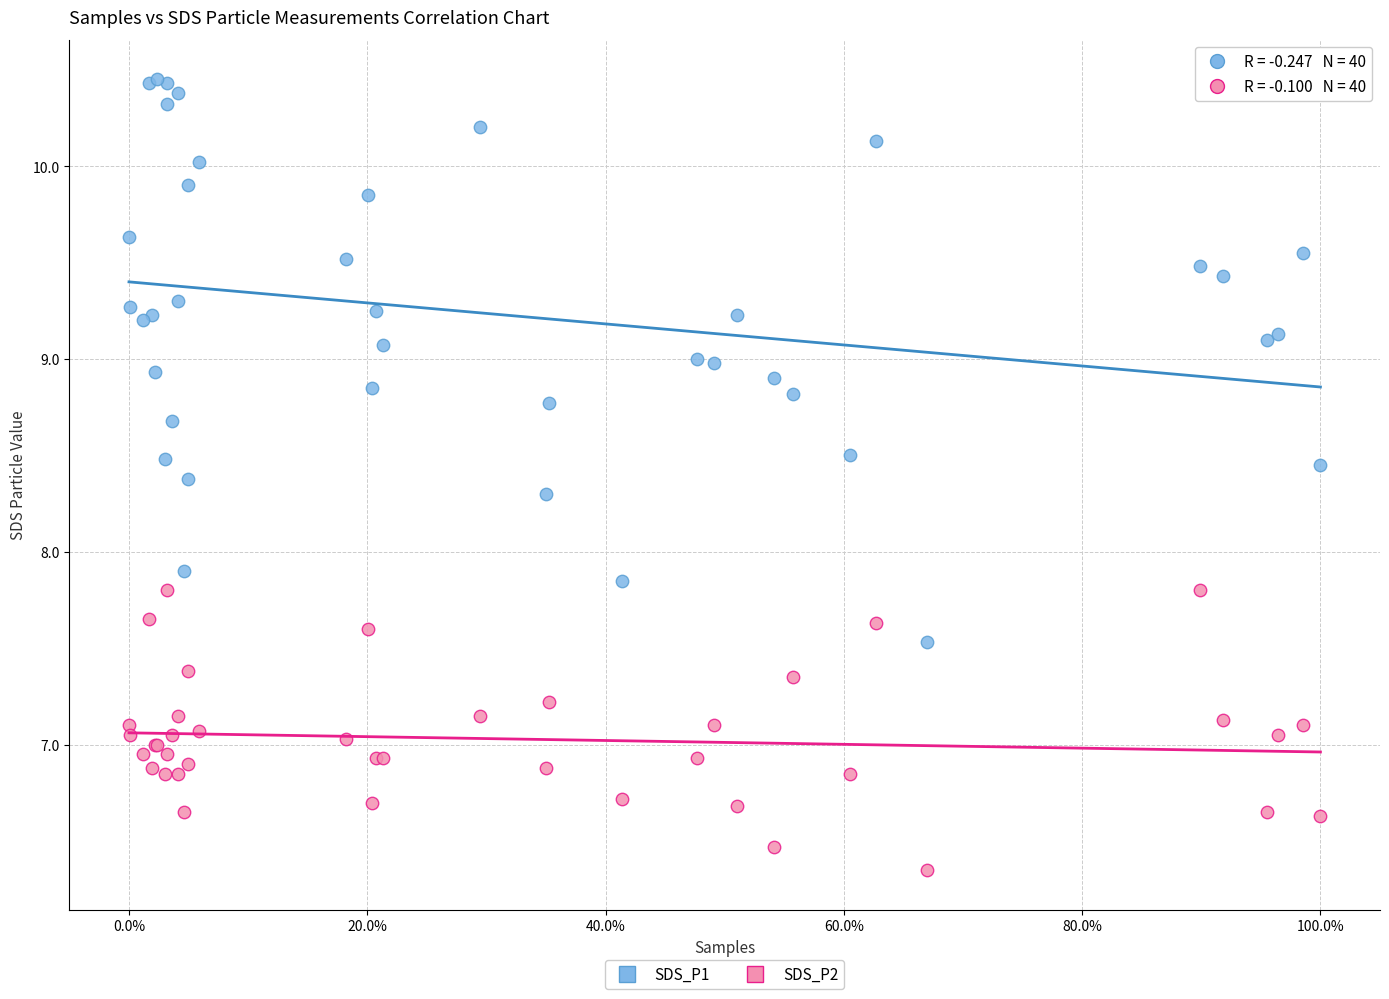

Which series contains the highest Y value?

SDS_P1